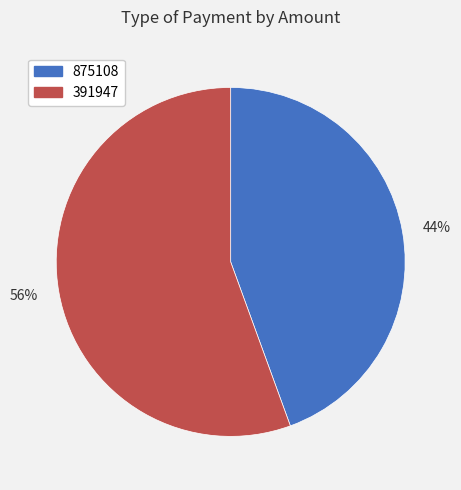

Is there any slice that represents more than half of the pie?

Yes